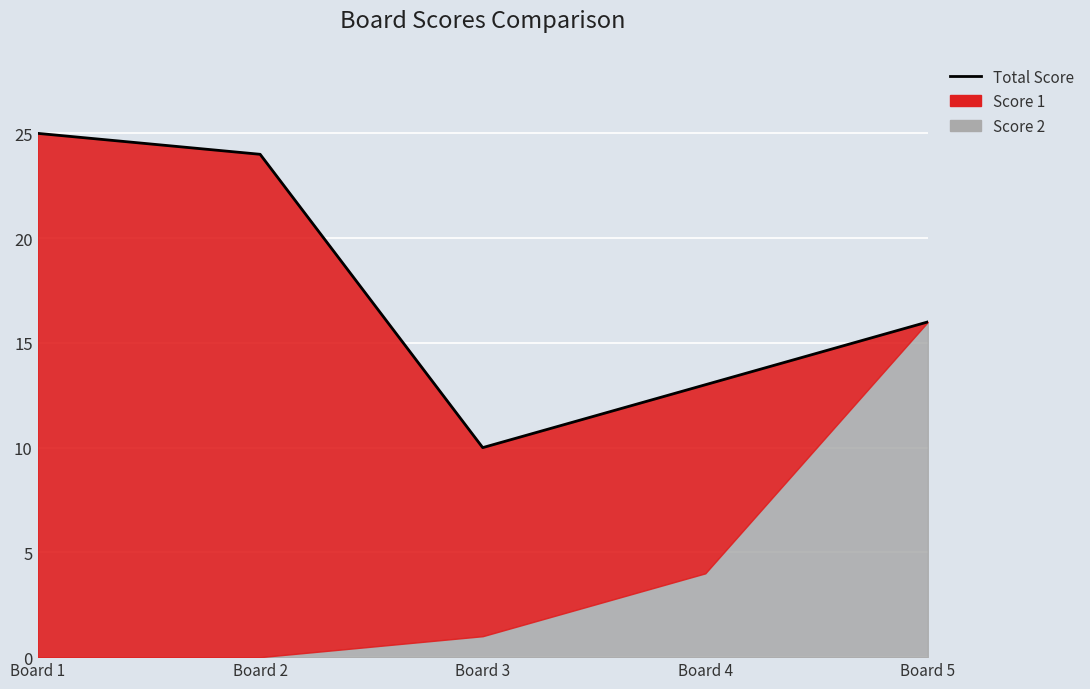

Rank the categories by value from lowest to highest.

Board 3, Board 4, Board 5, Board 2, Board 1